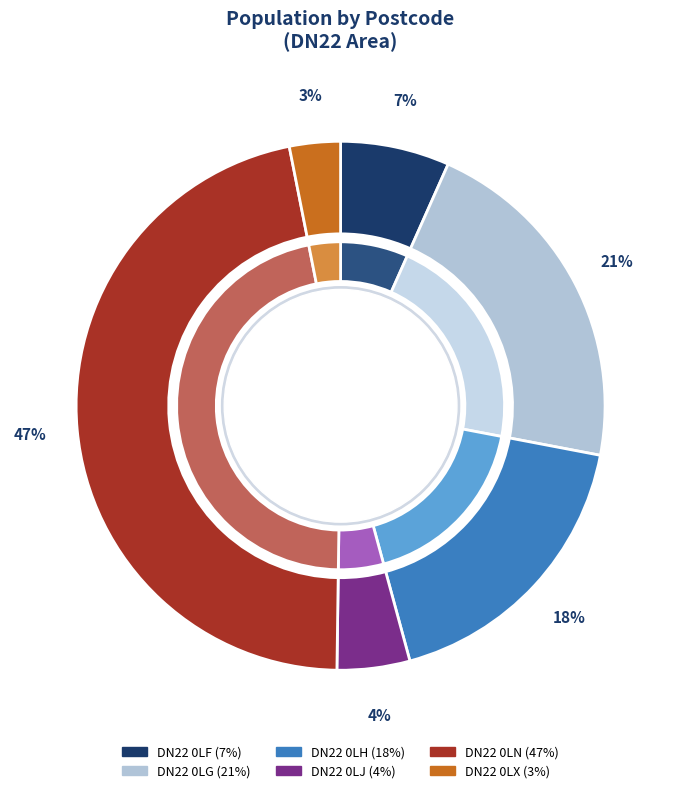

Between DN22 0LF and DN22 0LX, which is larger?

DN22 0LF